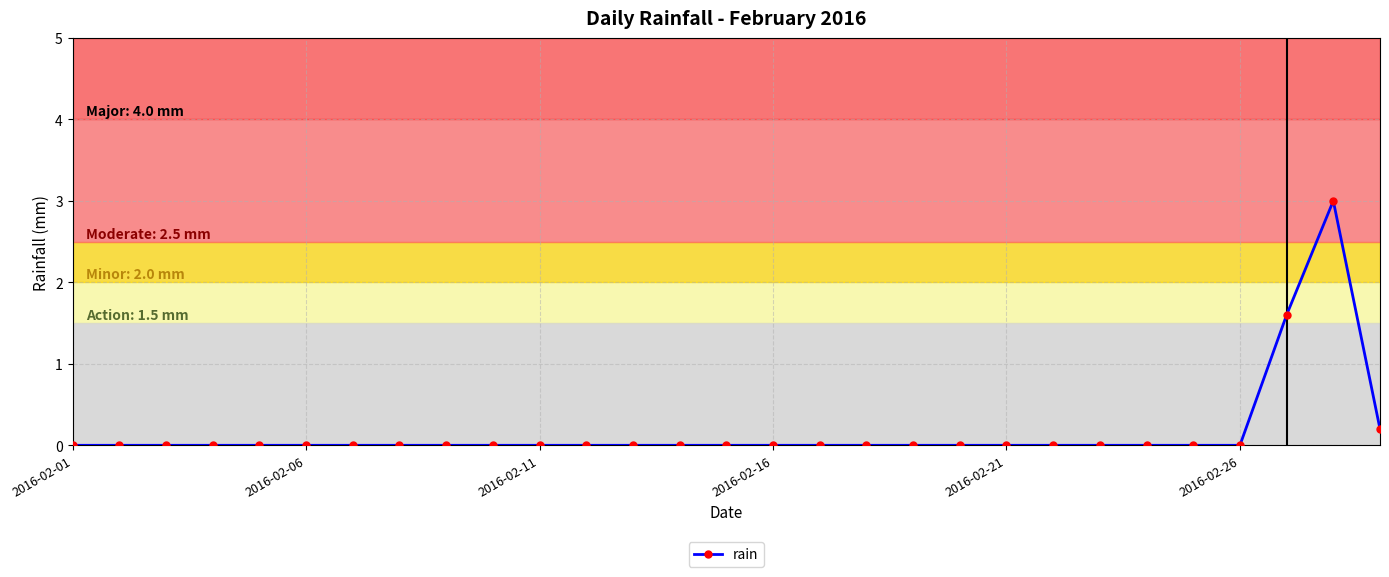

Reading left to right, transcribe all the data shown in this chart.

0.0	0.0	0.0	0.0	0.0	0.0	0.0	0.0	0.0	0.0	0.0	0.0	0.0	0.0	0.0	0.0	0.0	0.0	0.0	0.0	0.0	0.0	0.0	0.0	0.0	0.0	1.6	3.0	0.2